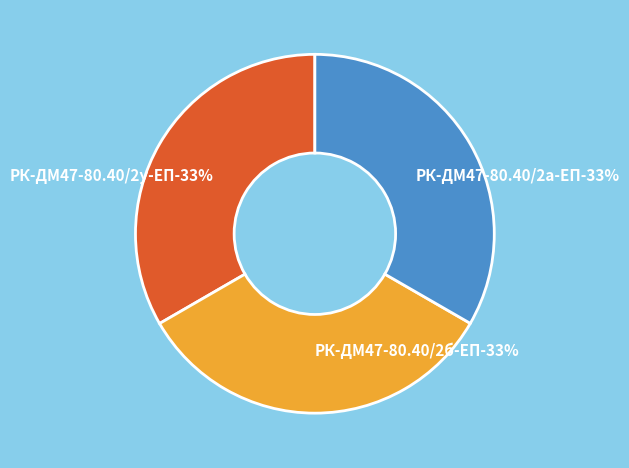

What percentage do РК-ДМ47-80.40/2а-ЕП ремкомплект and РК-ДМ47-80.40/2у-ЕП ремкомплект together represent?

66.7%